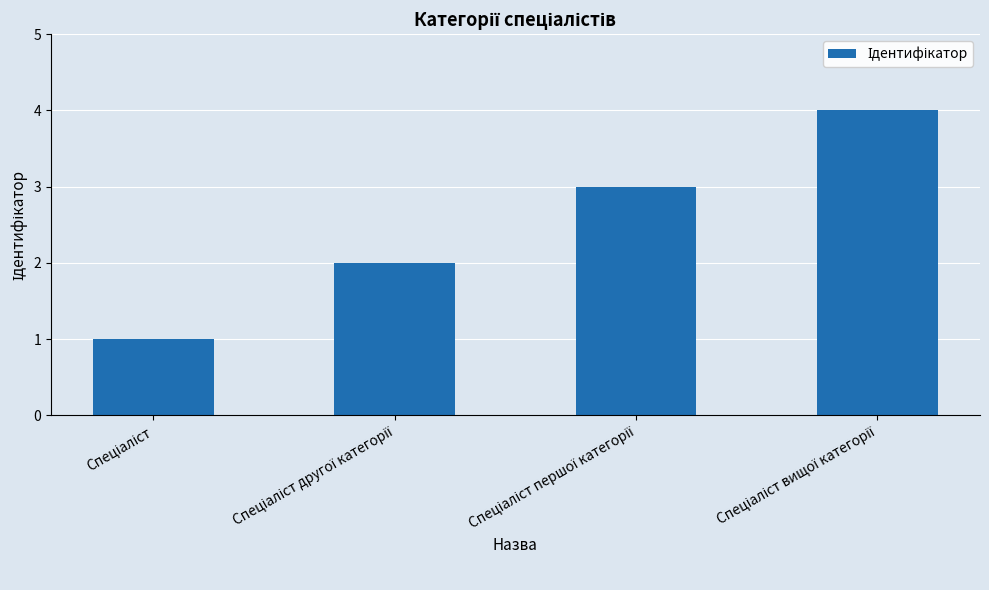

What is the greatest value displayed?

4